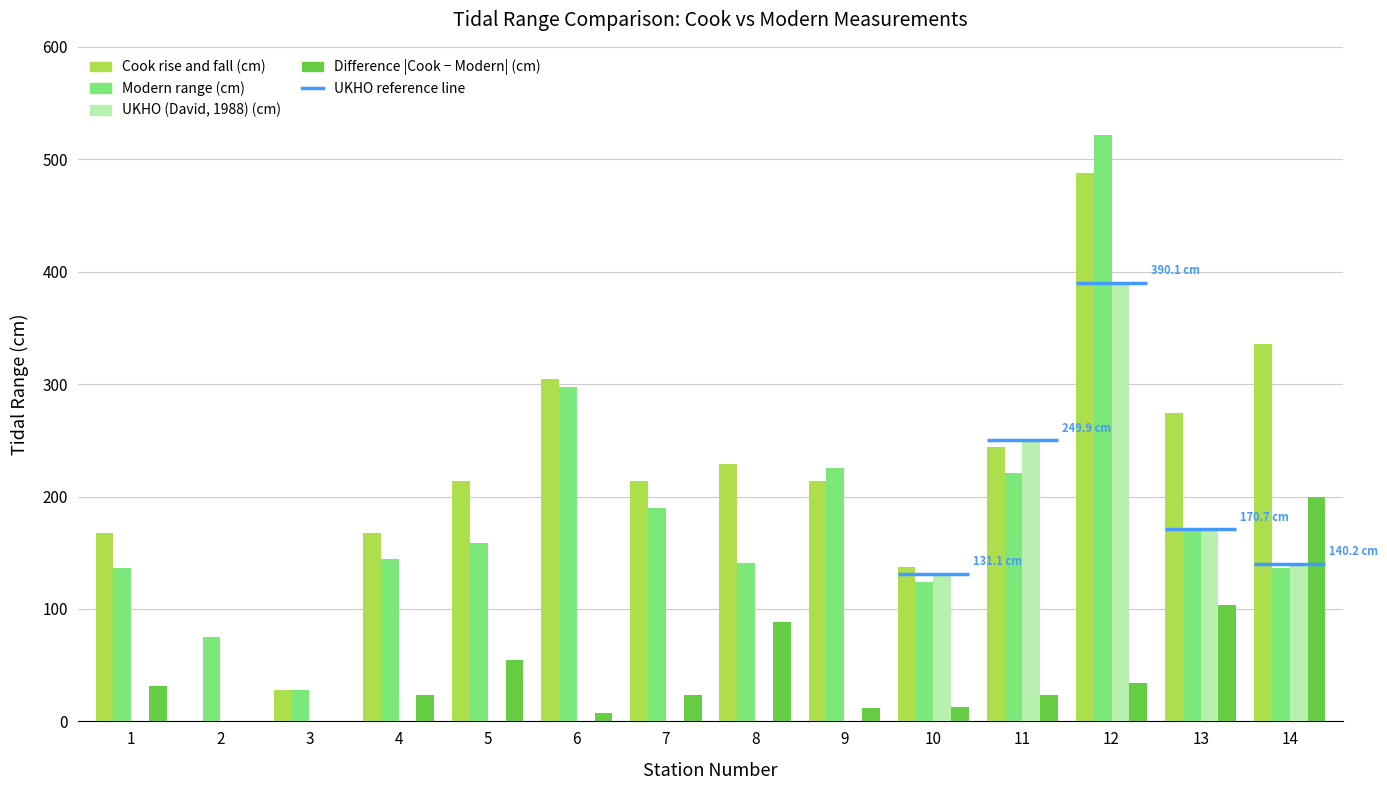

Which has a higher value, 7 or 12?

12